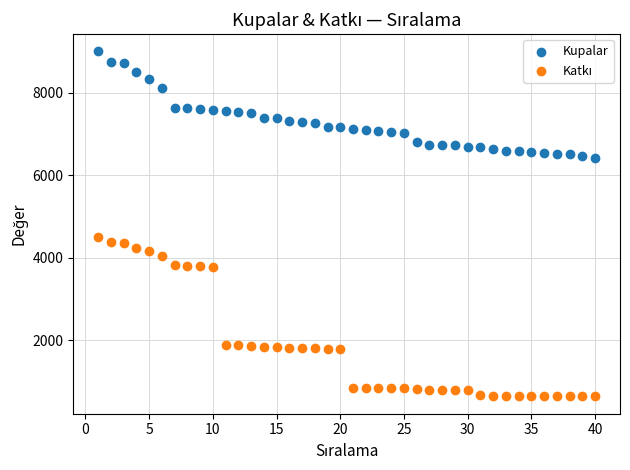

Which series contains the highest Y value?

Kupalar